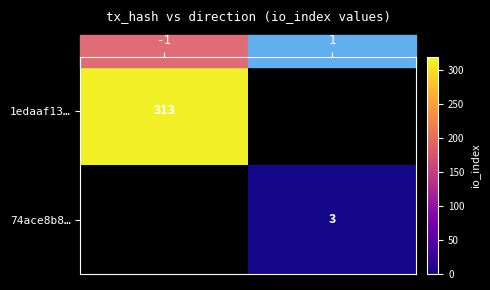

Count the number of data series in this chart.

2